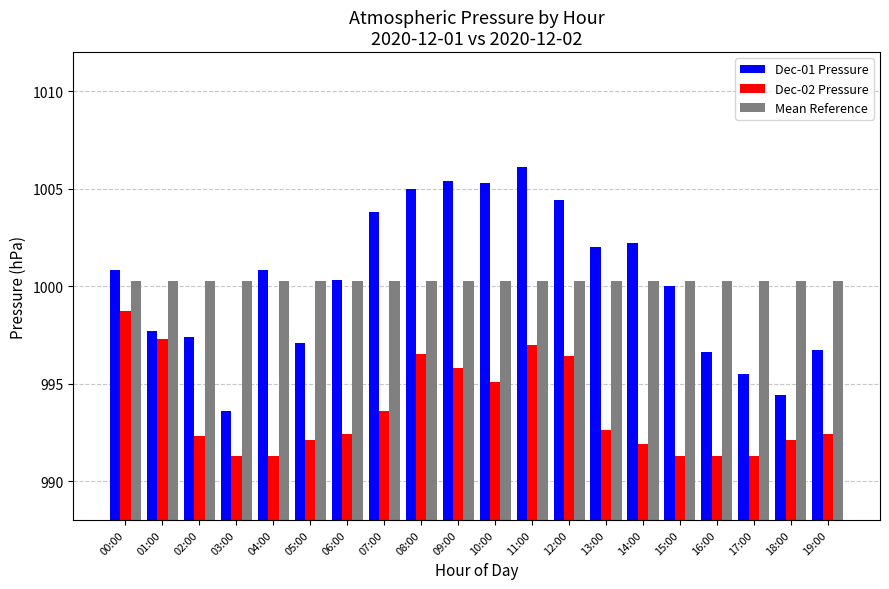

What value does the Dec-01 Pressure series have at 17:00?

995.5